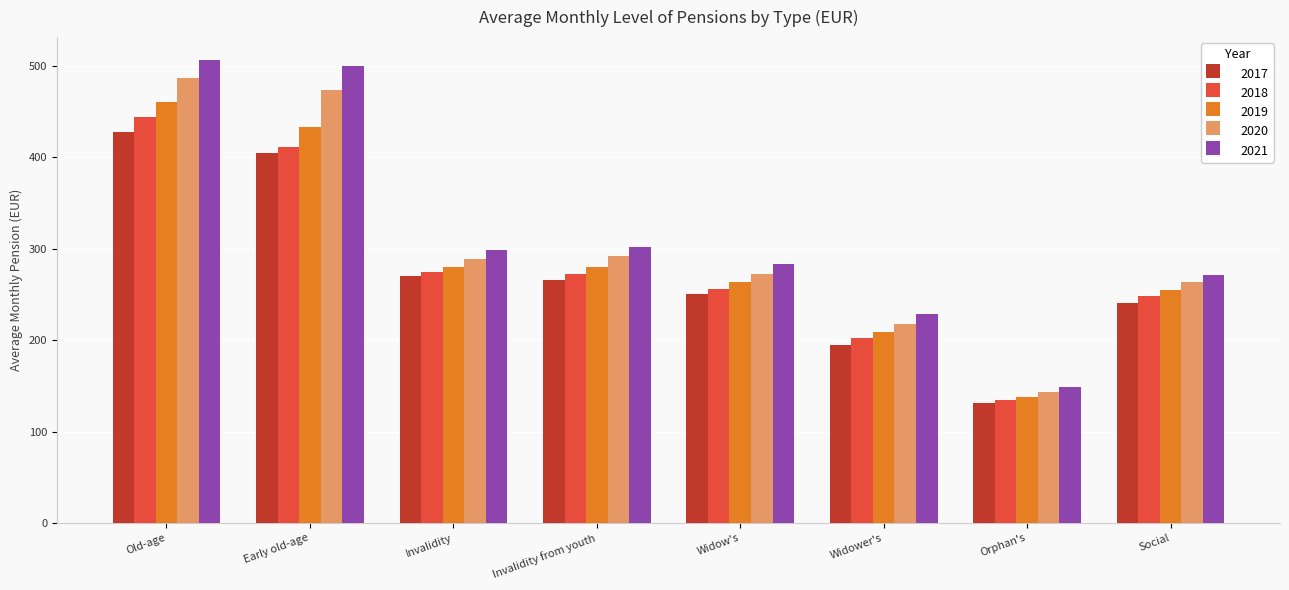

What value does the 2021 series have at Invalidity from youth, to the nearest 5?

300